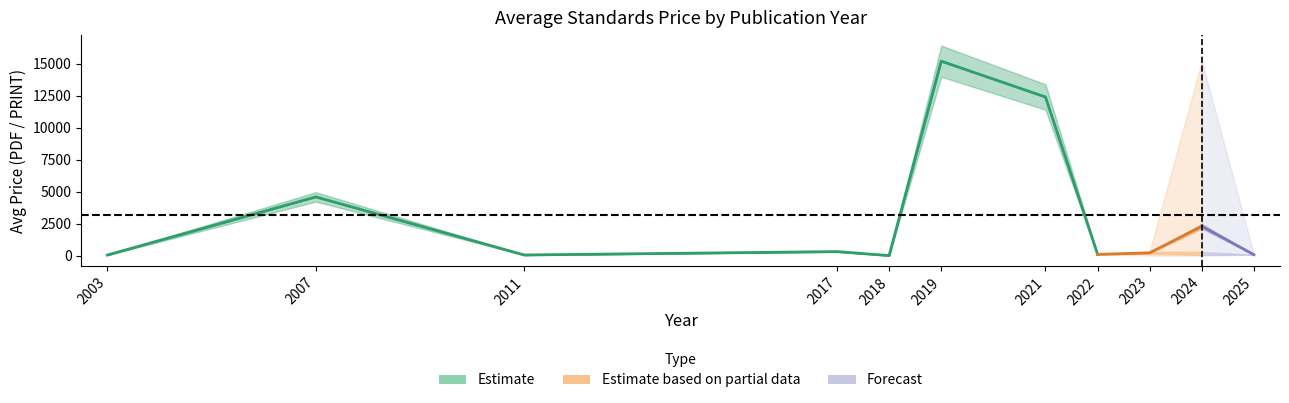

What is the minimum value shown in the chart?

20.0